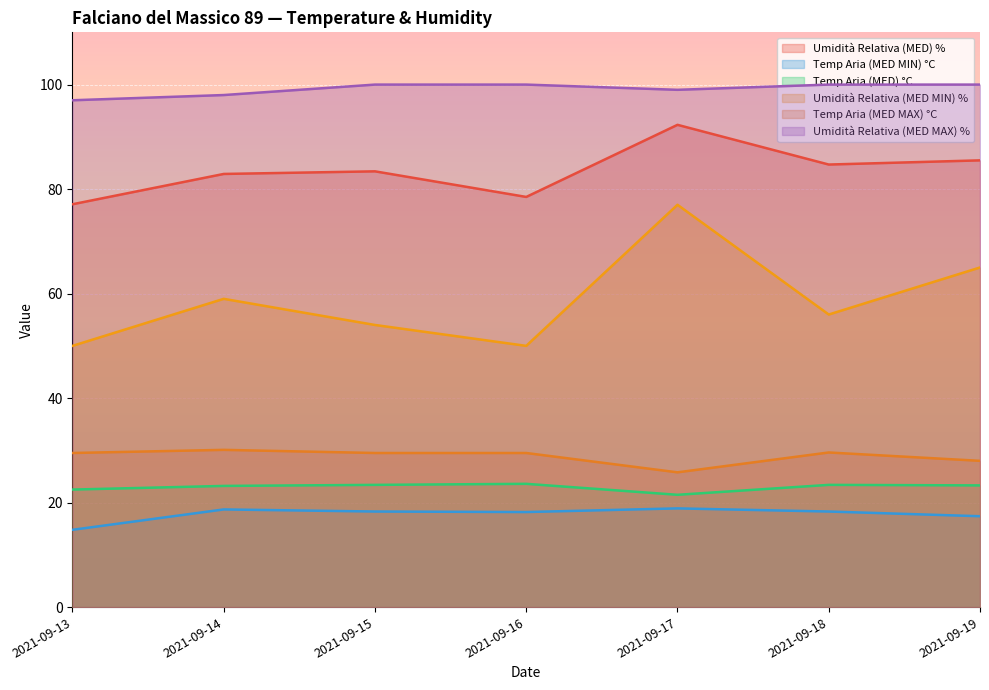

True or false: Temp Aria (MED MAX) °C has a value of 30.1 at 2021-09-14.

True